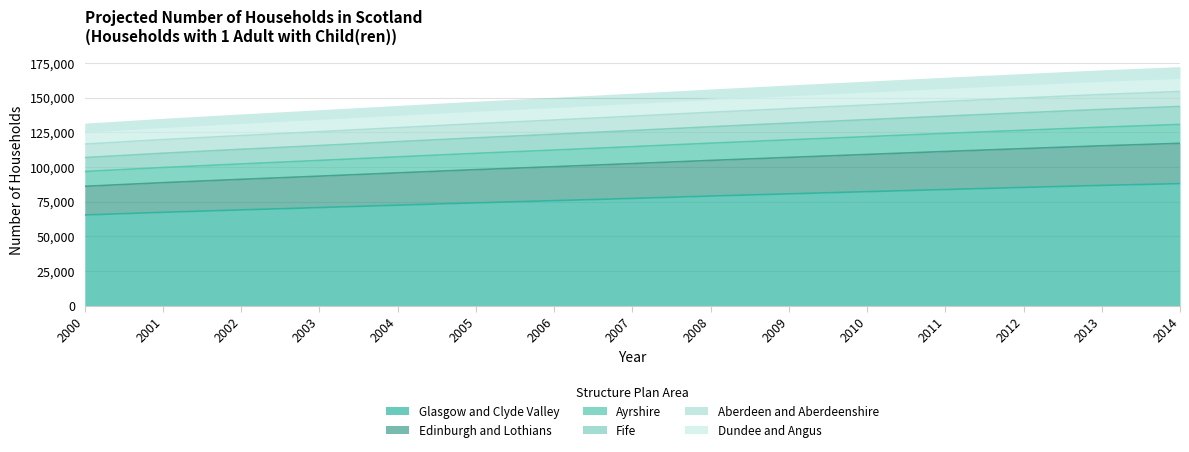

What is the maximum value for Glasgow and Clyde Valley?

88050